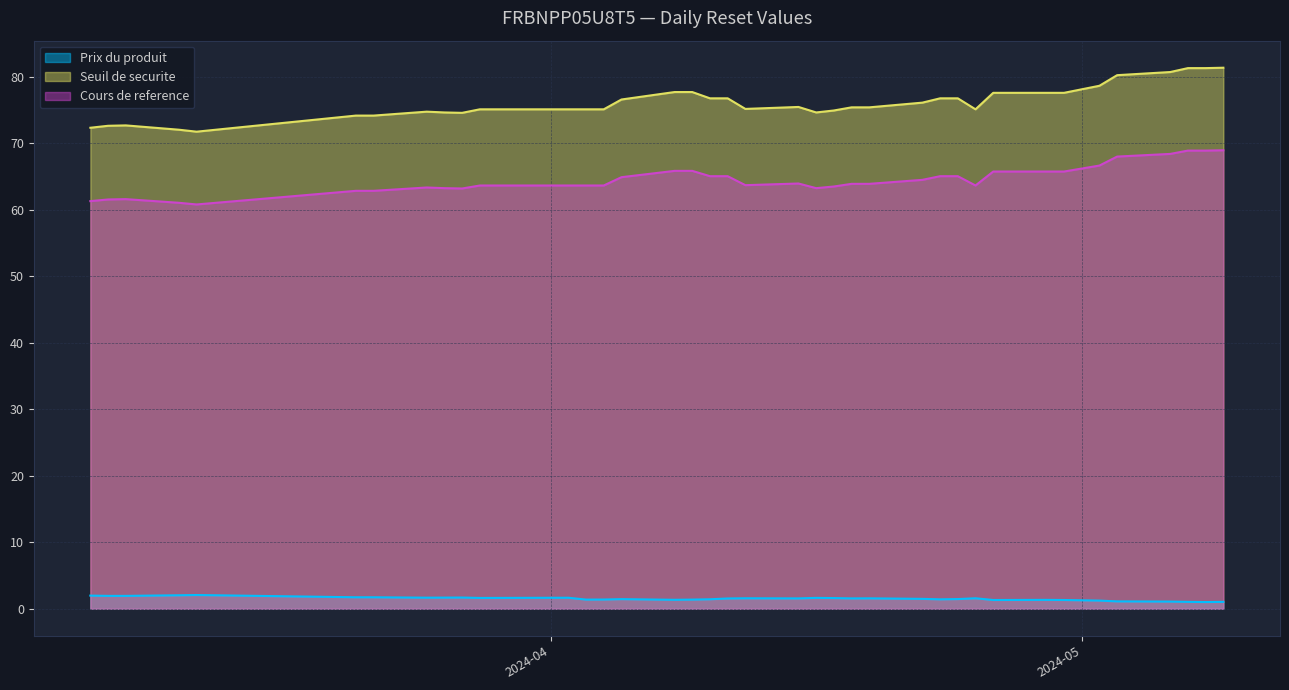

At which category is the sum across all series the highest?

2024-05-09